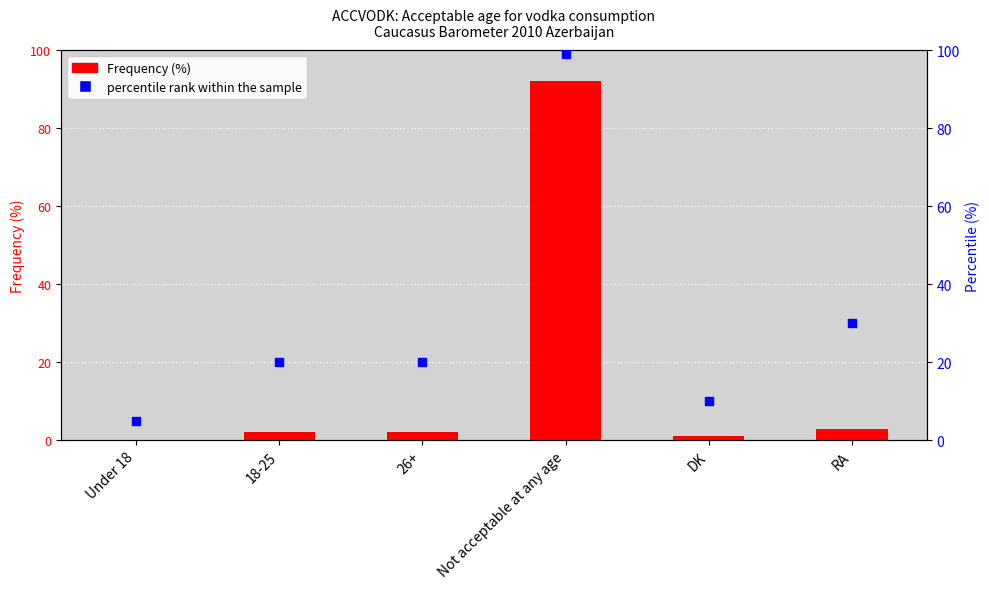

At how many categories does at least one series exceed 18?

4